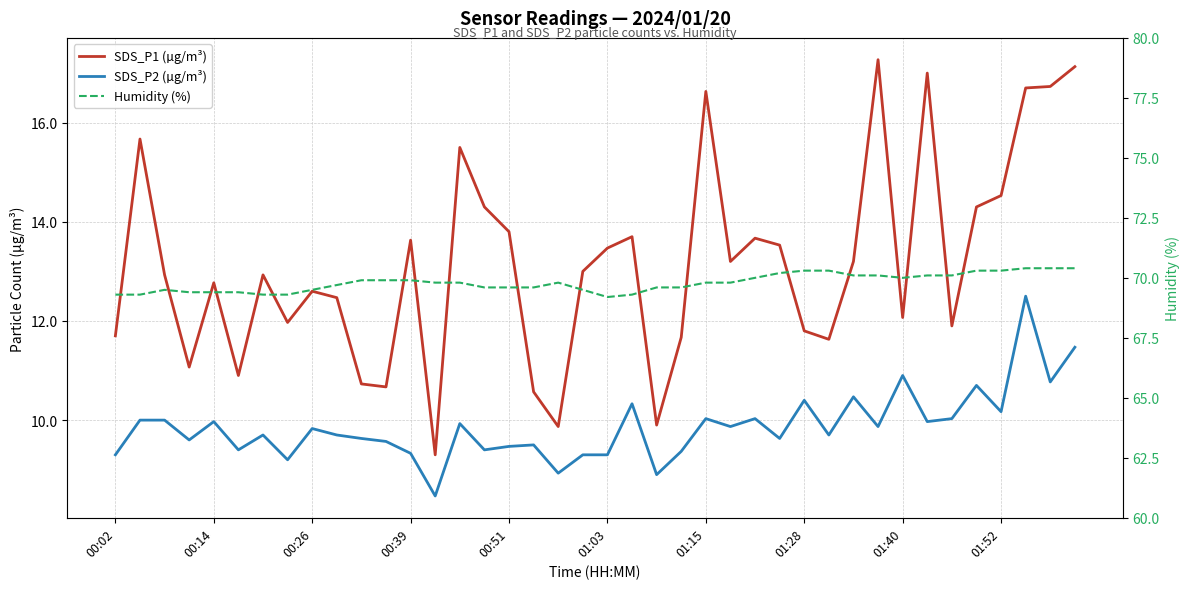

The value of SDS_P1 (µg/m³) at 39 is 24.9. True or false?

False